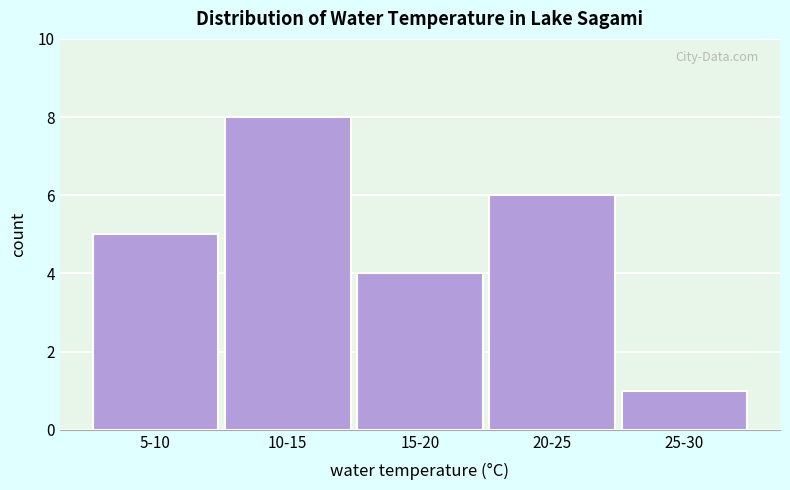

Reading right to left, list all the values displayed in this chart.

25-30=1	20-25=6	15-20=4	10-15=8	5-10=5